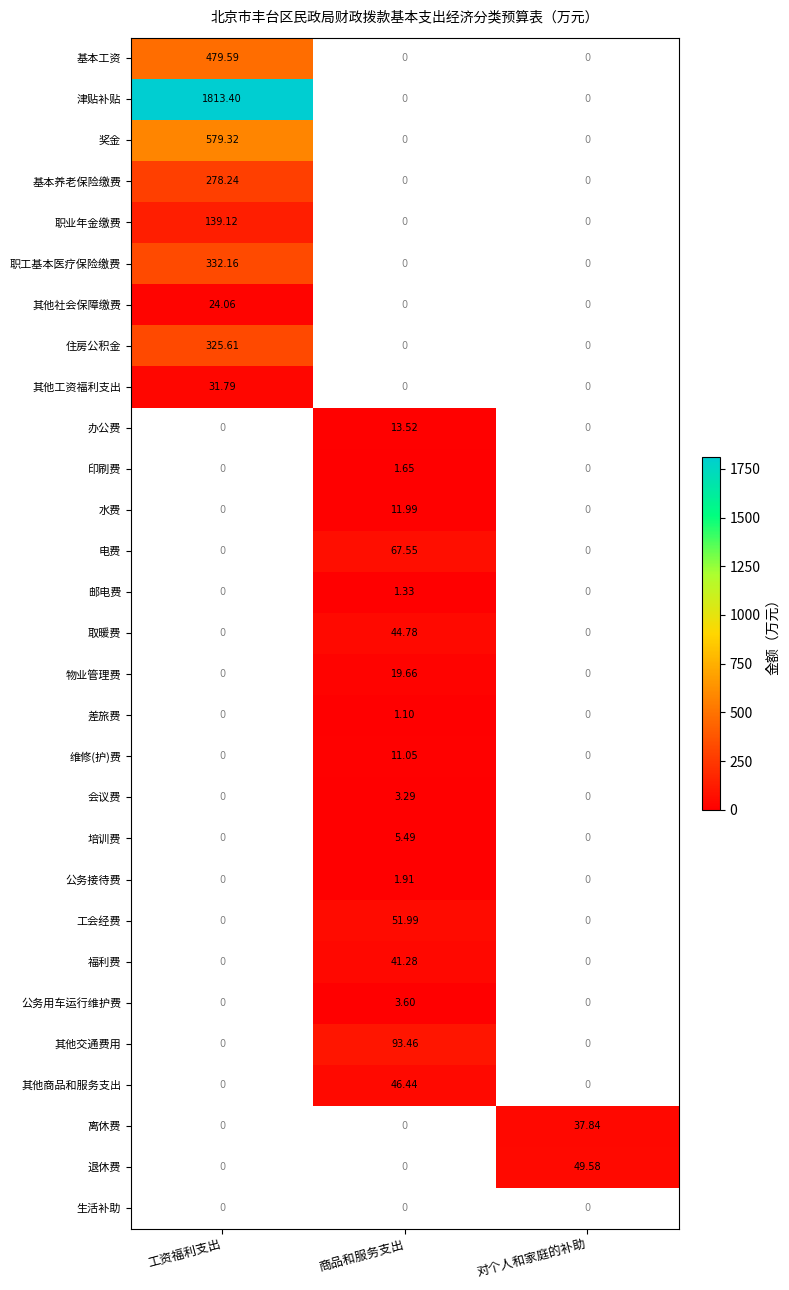

Is the value of 退休费 at 对个人和家庭的补助 greater than the value of 公务用车运行维护费 at 对个人和家庭的补助?

Yes